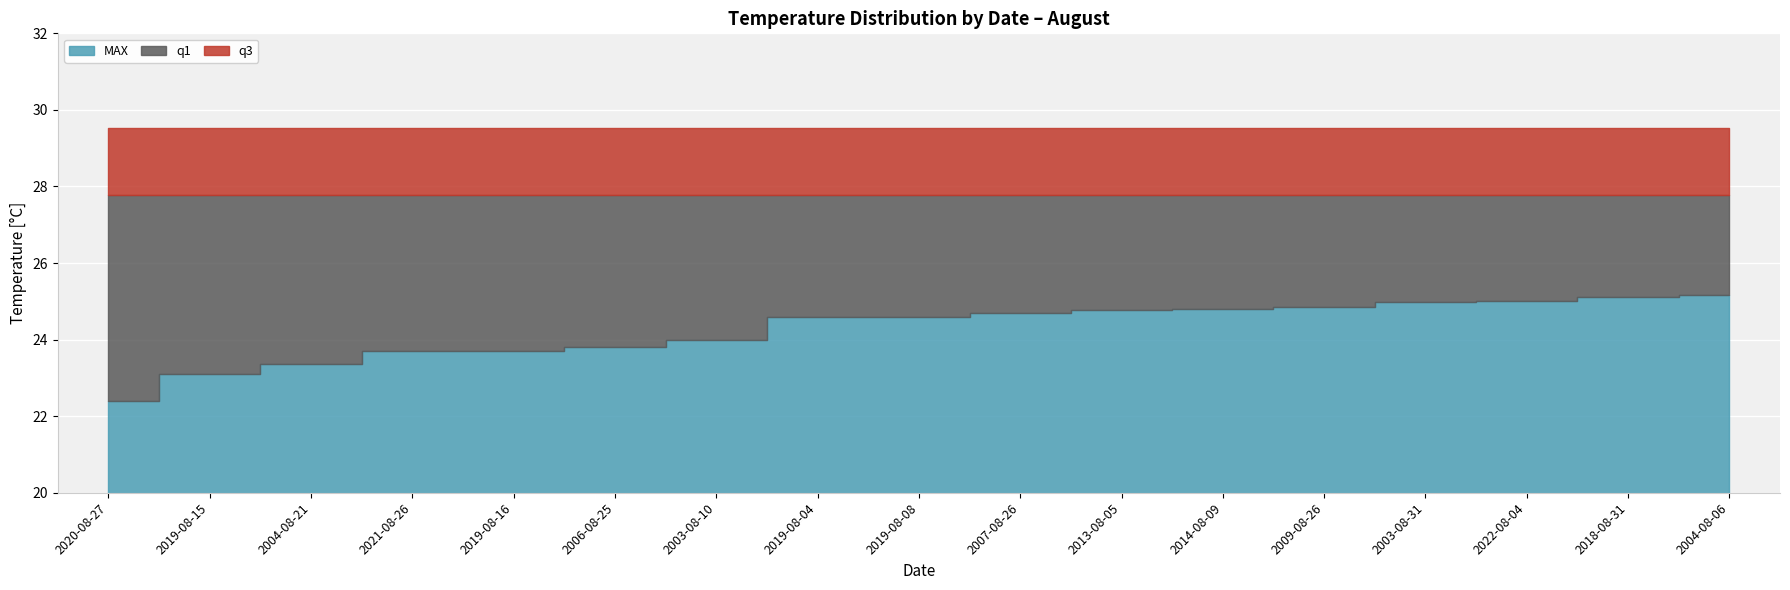

Reading right to left, list all the values displayed in this chart.

MAX: 2004-08-06=25.2	2018-08-31=25.1	2022-08-04=25.0	2003-08-31=25.0	2009-08-26=24.9	2014-08-09=24.8	2013-08-05=24.8	2007-08-26=24.7	2019-08-08=24.6	2019-08-04=24.6	2003-08-10=24.0	2006-08-25=23.8	2019-08-16=23.7	2021-08-26=23.7	2004-08-21=23.4	2019-08-15=23.1	2020-08-27=22.4
q1: 2004-08-06=27.8	2018-08-31=27.8	2022-08-04=27.8	2003-08-31=27.8	2009-08-26=27.8	2014-08-09=27.8	2013-08-05=27.8	2007-08-26=27.8	2019-08-08=27.8	2019-08-04=27.8	2003-08-10=27.8	2006-08-25=27.8	2019-08-16=27.8	2021-08-26=27.8	2004-08-21=27.8	2019-08-15=27.8	2020-08-27=27.8
q3: 2004-08-06=29.5	2018-08-31=29.5	2022-08-04=29.5	2003-08-31=29.5	2009-08-26=29.5	2014-08-09=29.5	2013-08-05=29.5	2007-08-26=29.5	2019-08-08=29.5	2019-08-04=29.5	2003-08-10=29.5	2006-08-25=29.5	2019-08-16=29.5	2021-08-26=29.5	2004-08-21=29.5	2019-08-15=29.5	2020-08-27=29.5